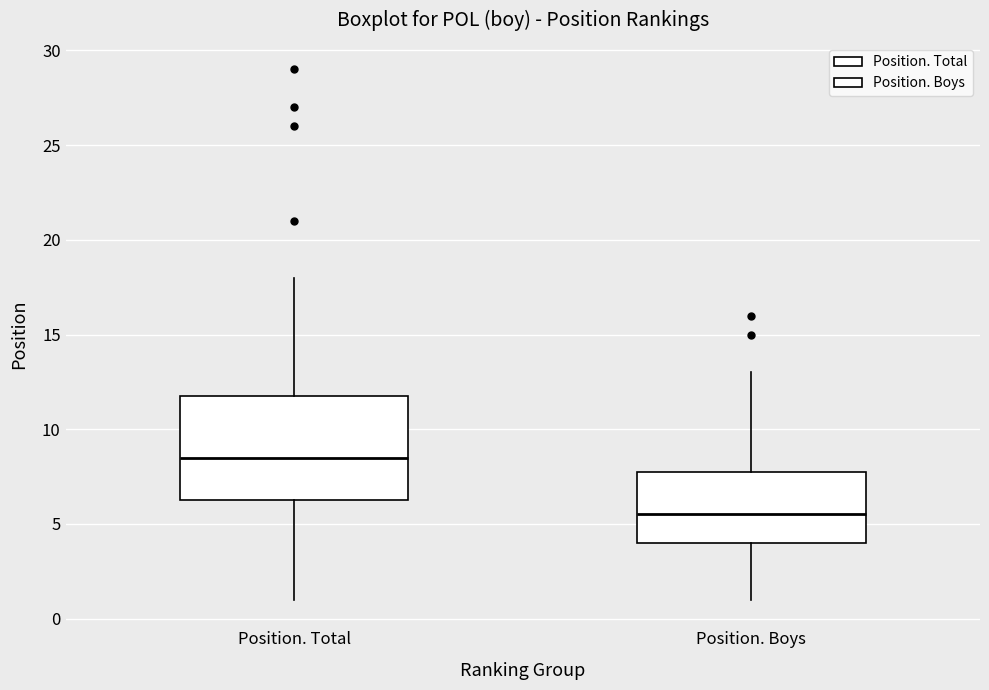

Reading left to right, transcribe this box plot: for each box, give where its median line is, the range the box spans, and where its two whiskers end, as read against the y-axis. The values are not printed on the chart, so give them approximately, as read against the axis.

Position. Total: median 8.5, box 6.5 to 12.0, whiskers 1.0 to 18.0
Position. Boys: median 5.5, box 4.0 to 8.0, whiskers 1.0 to 13.0